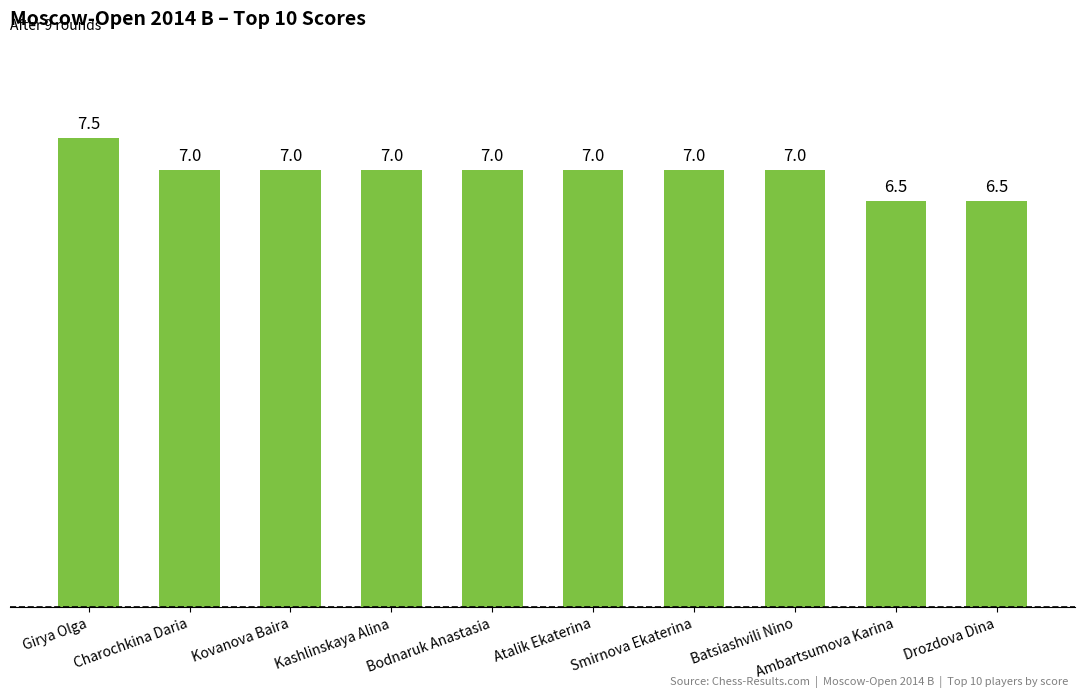

The value at Drozdova Dina is 6.5. True or false?

True